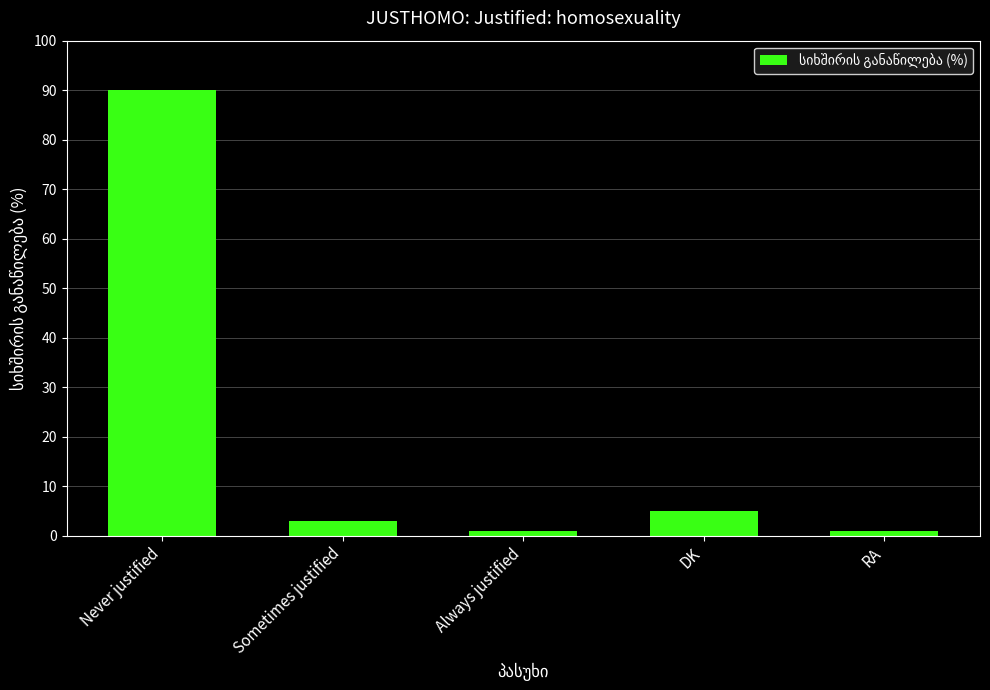

What position from the right is Always justified?

3